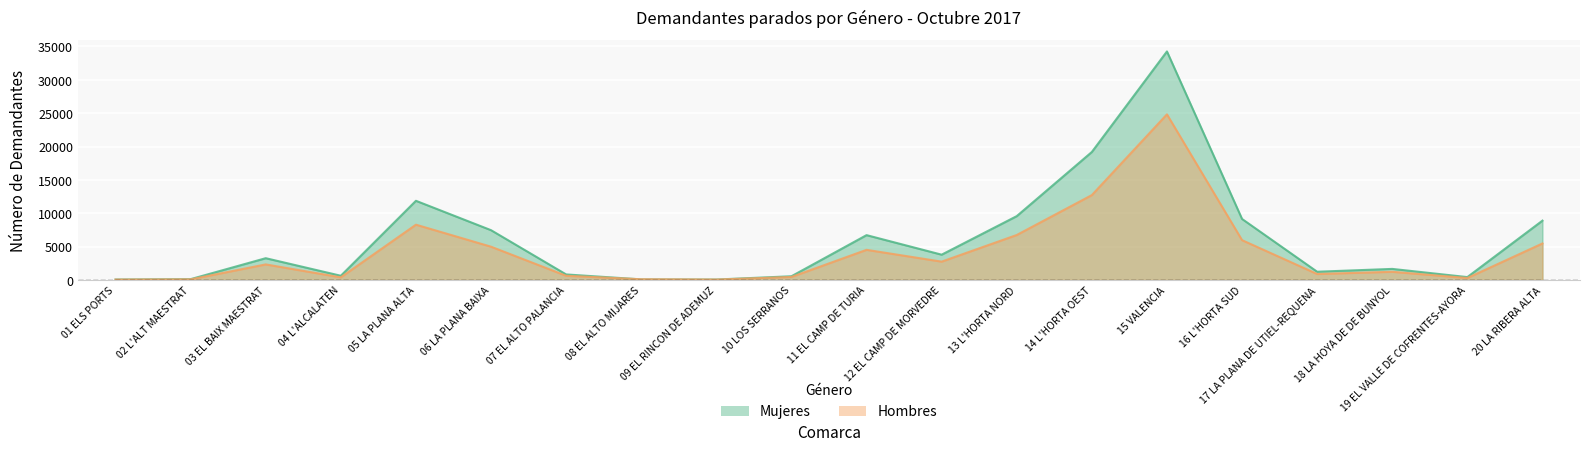

Where does the Hombres series first go above 2329?

05 LA PLANA ALTA